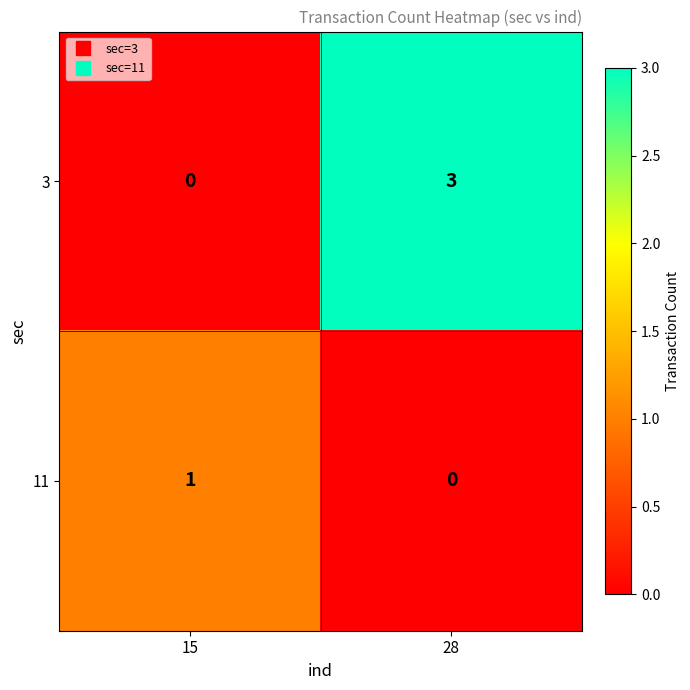

What is the spread (max minus min) of values at 28?

3